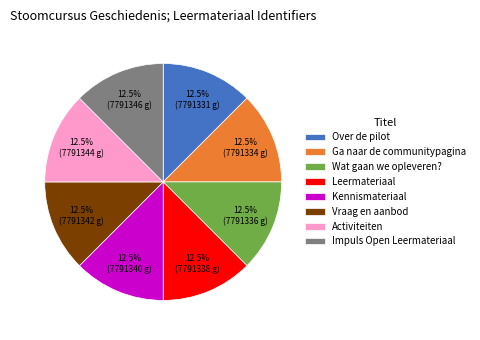

What portion of the pie excludes Impuls Open Leermateriaal?

87.5%